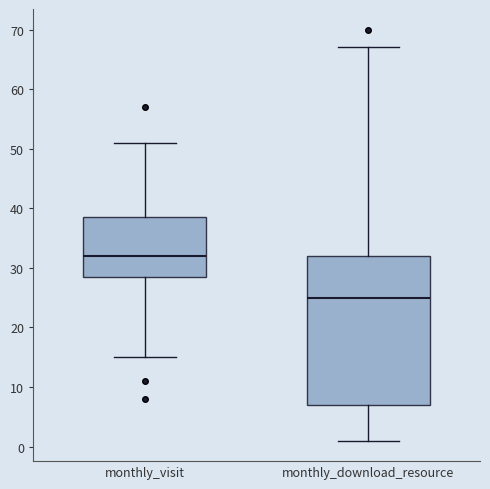

Which box has the lowest median line?

monthly_download_resource